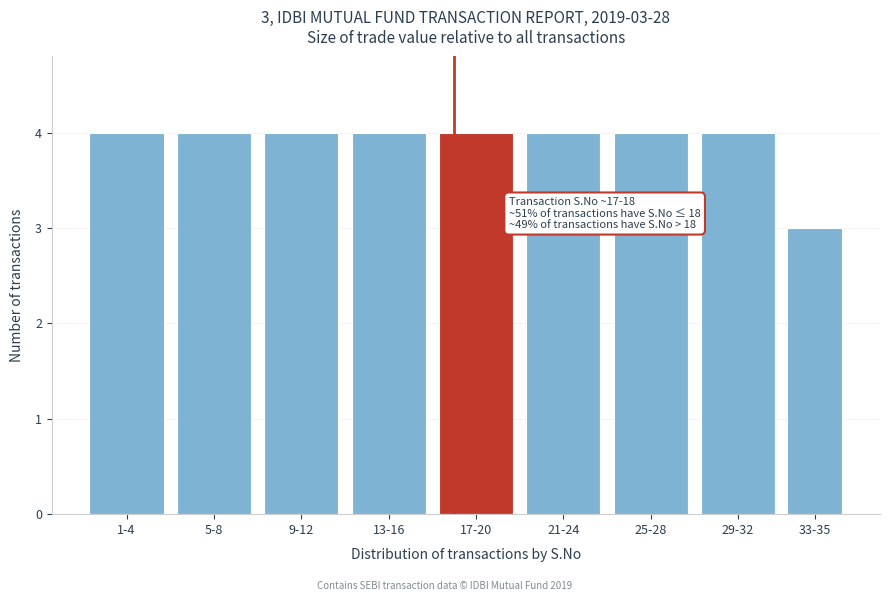

Reading left to right, extract all data points from this chart.

4	4	4	4	4	4	4	4	3